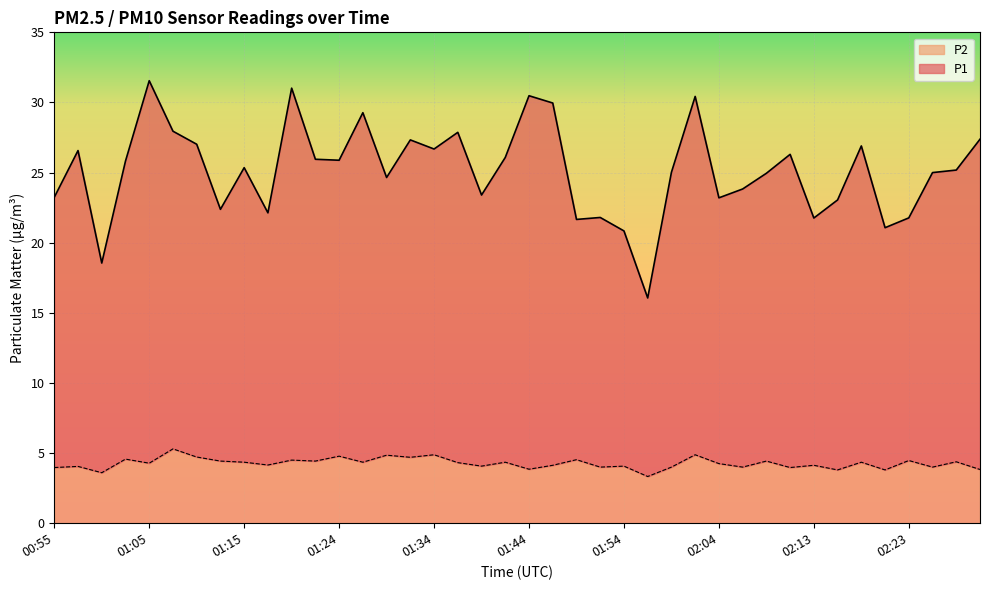

What is the label of the 20th point from the right?

01:44